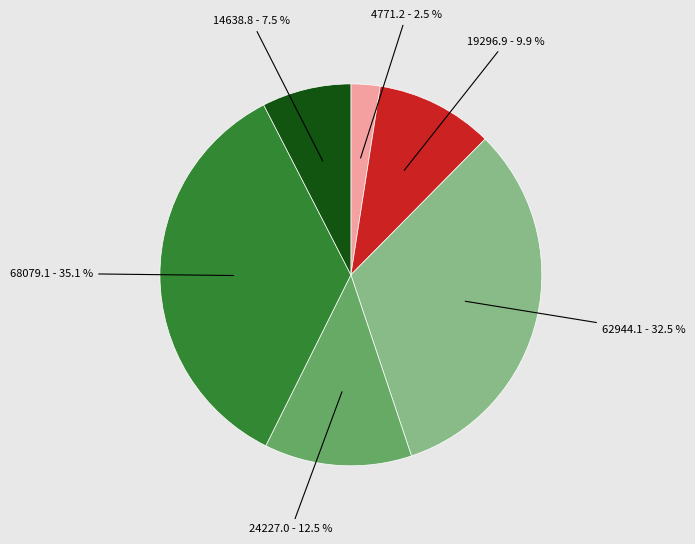

Is there a majority slice in this chart?

No